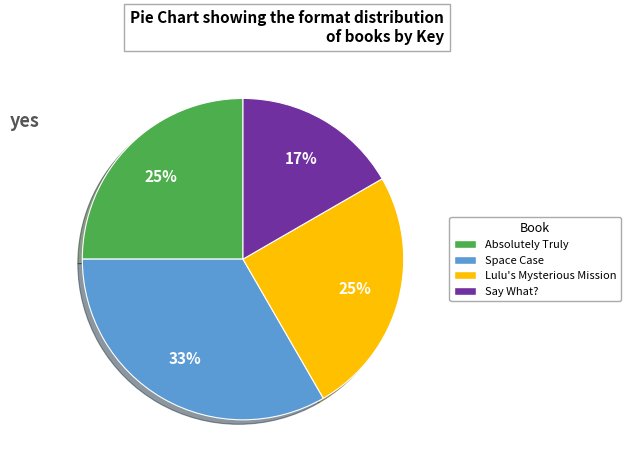

How many slices are in this pie chart?

4